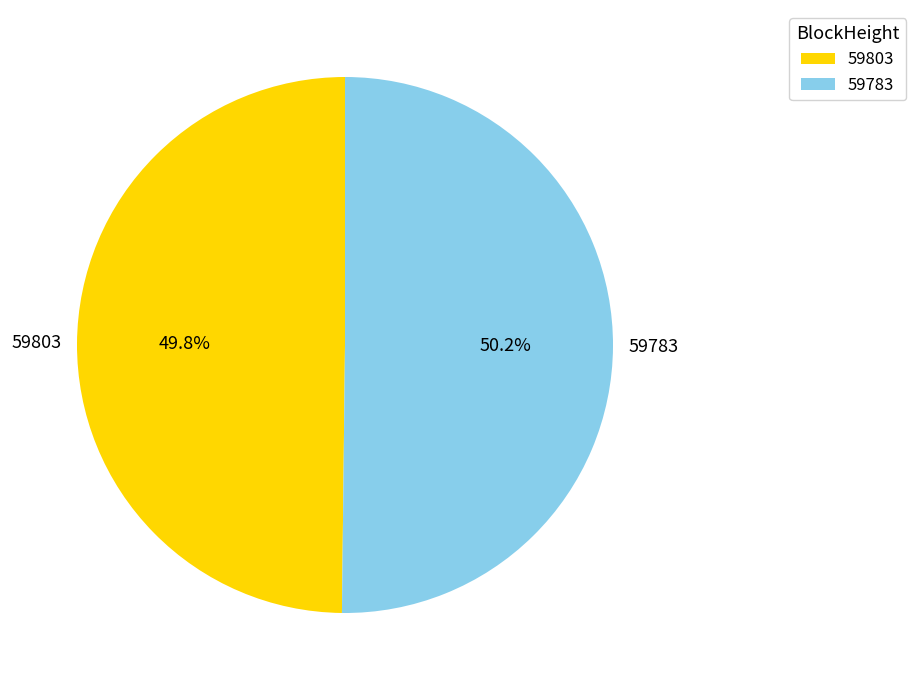

Do 59803 and 59783 together represent more than half of the pie?

Yes